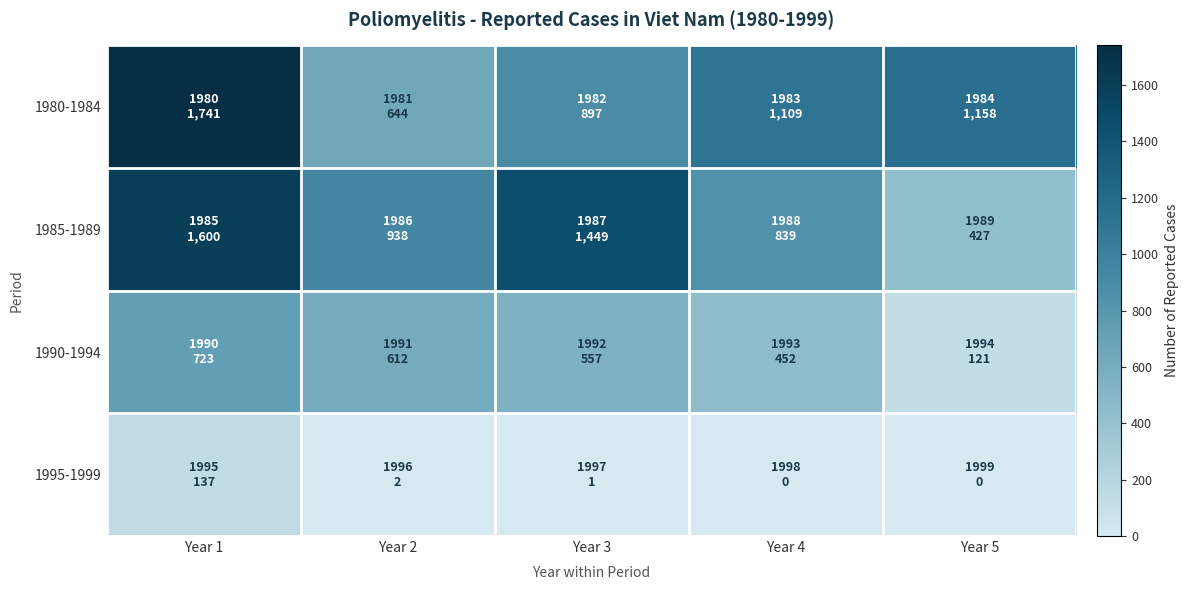

What is the maximum value shown in the chart?

1741